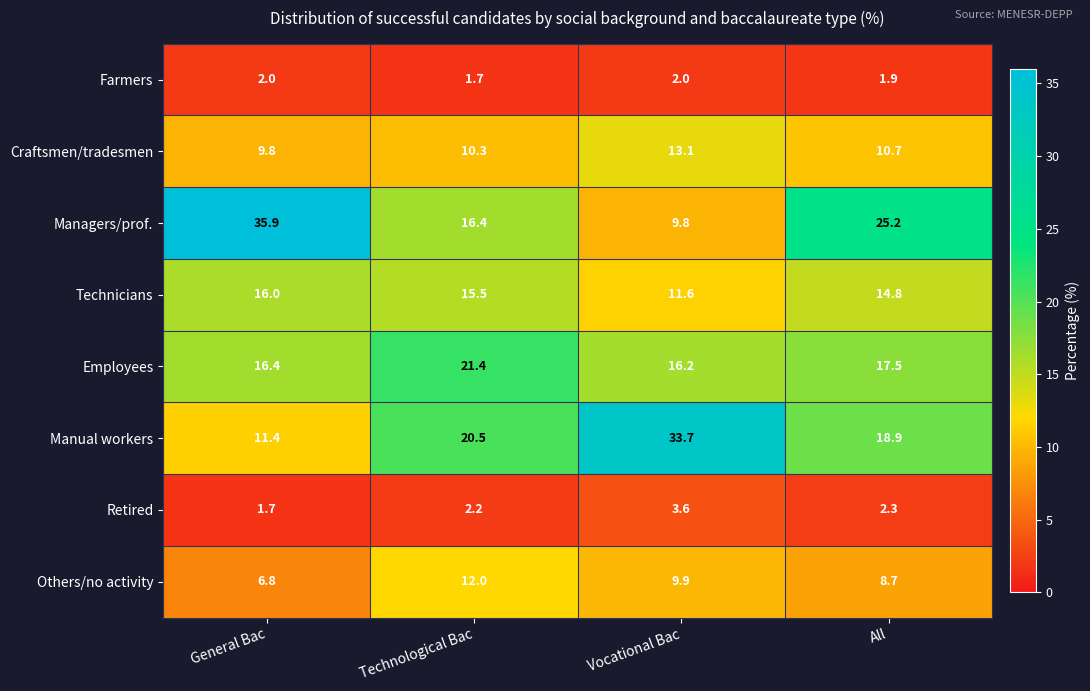

Which series has the widest spread of values?

Managers/prof.